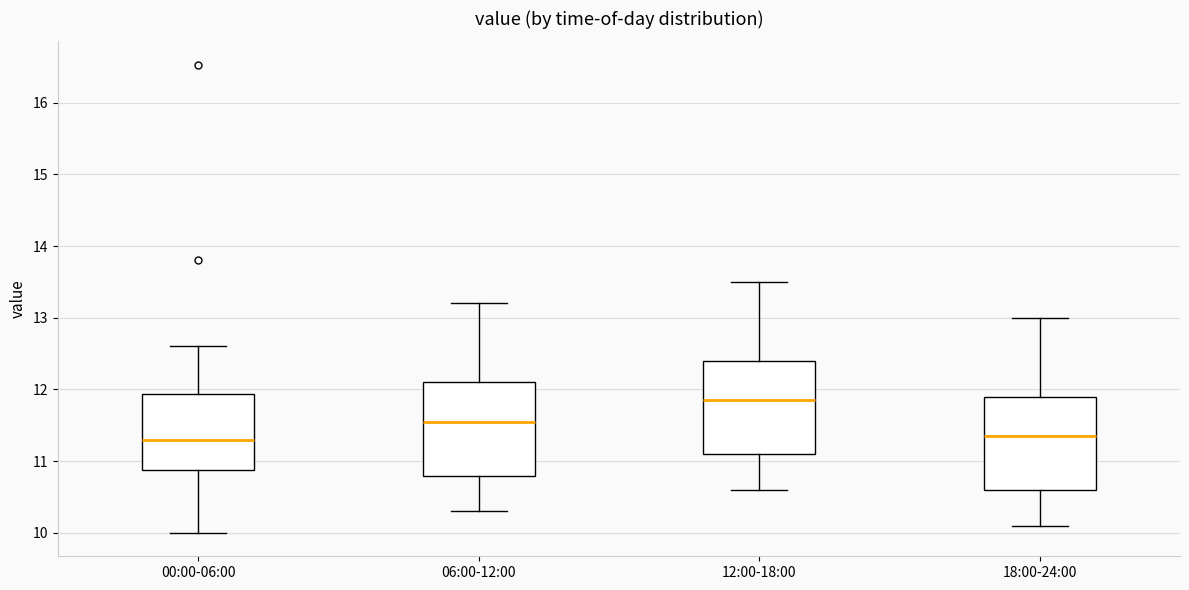

Reading left to right, read every box against the y-axis: the position of its median line, the range the box covers, and the ends of its whiskers. The values are not printed on the chart, so give them approximately, as read against the axis.

00:00-06:00: median 11.3, box 10.9 to 11.9, whiskers 10.0 to 12.6
06:00-12:00: median 11.6, box 10.8 to 12.1, whiskers 10.3 to 13.2
12:00-18:00: median 11.9, box 11.1 to 12.4, whiskers 10.6 to 13.5
18:00-24:00: median 11.4, box 10.6 to 11.9, whiskers 10.1 to 13.0